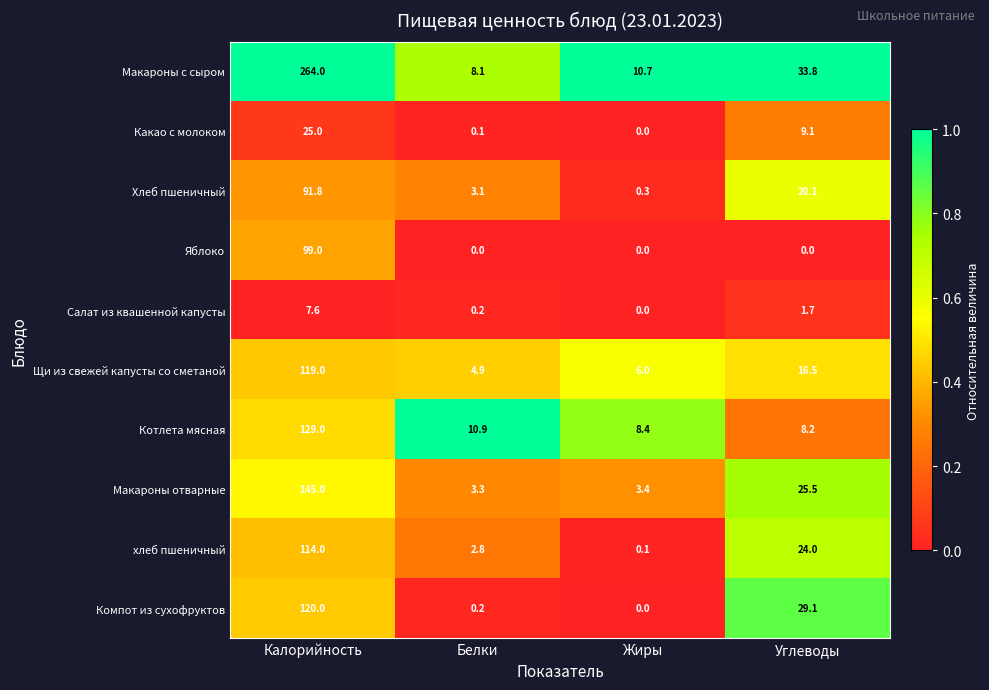

The хлеб пшеничный series shows 38.2 at Углеводы. True or false?

False